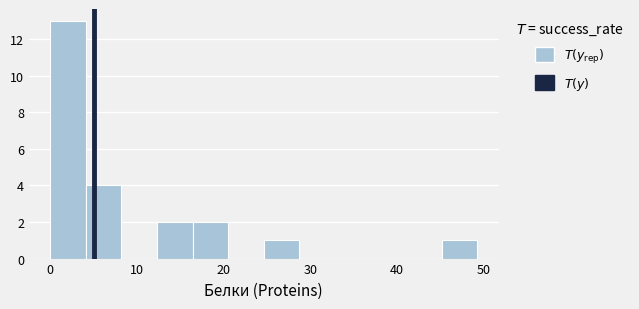

How tall is the bar that spans 25 to 29 on the x-axis? Neither the bar edges nor the heights are printed on the chart, so give them approximately, as read against the axes.

1